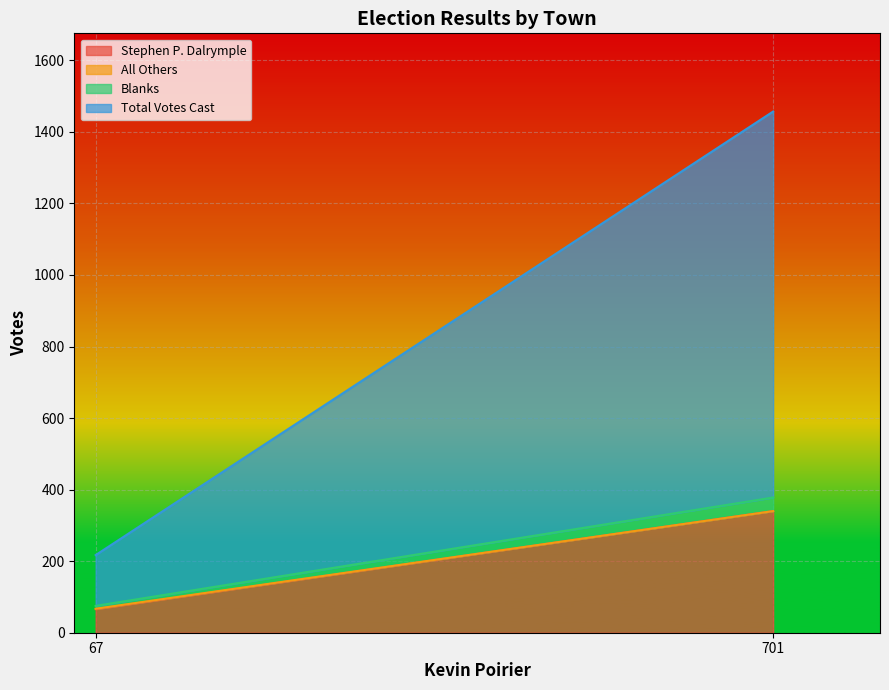

Is the value of Blanks at 701 greater than the value of Stephen P. Dalrymple at 701?

No